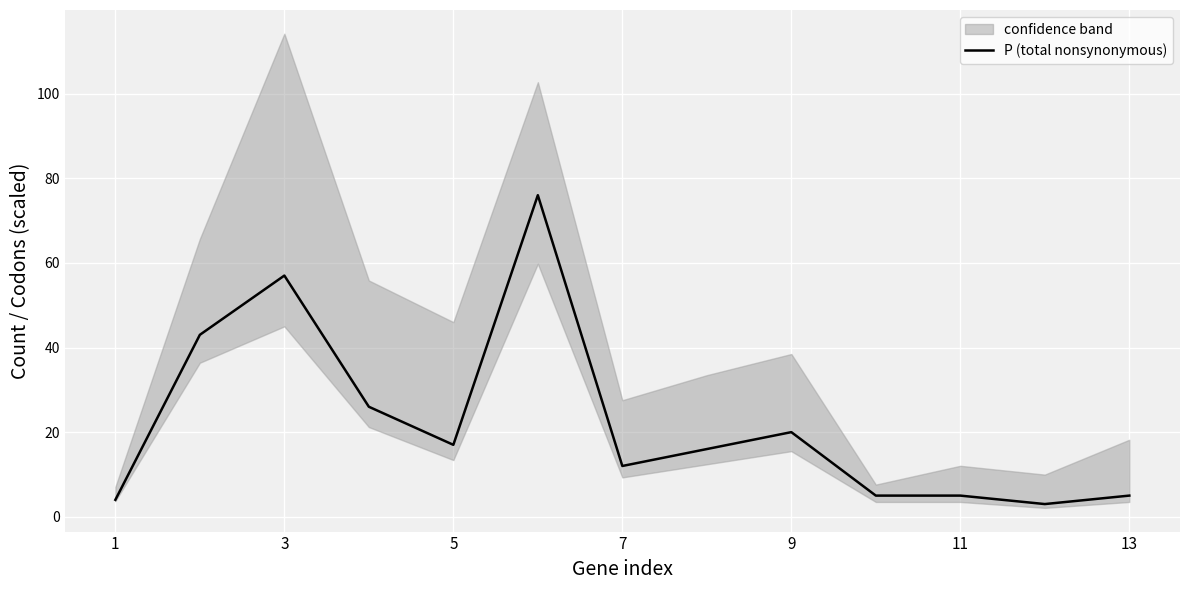

What is the difference between the maximum and minimum values?

73